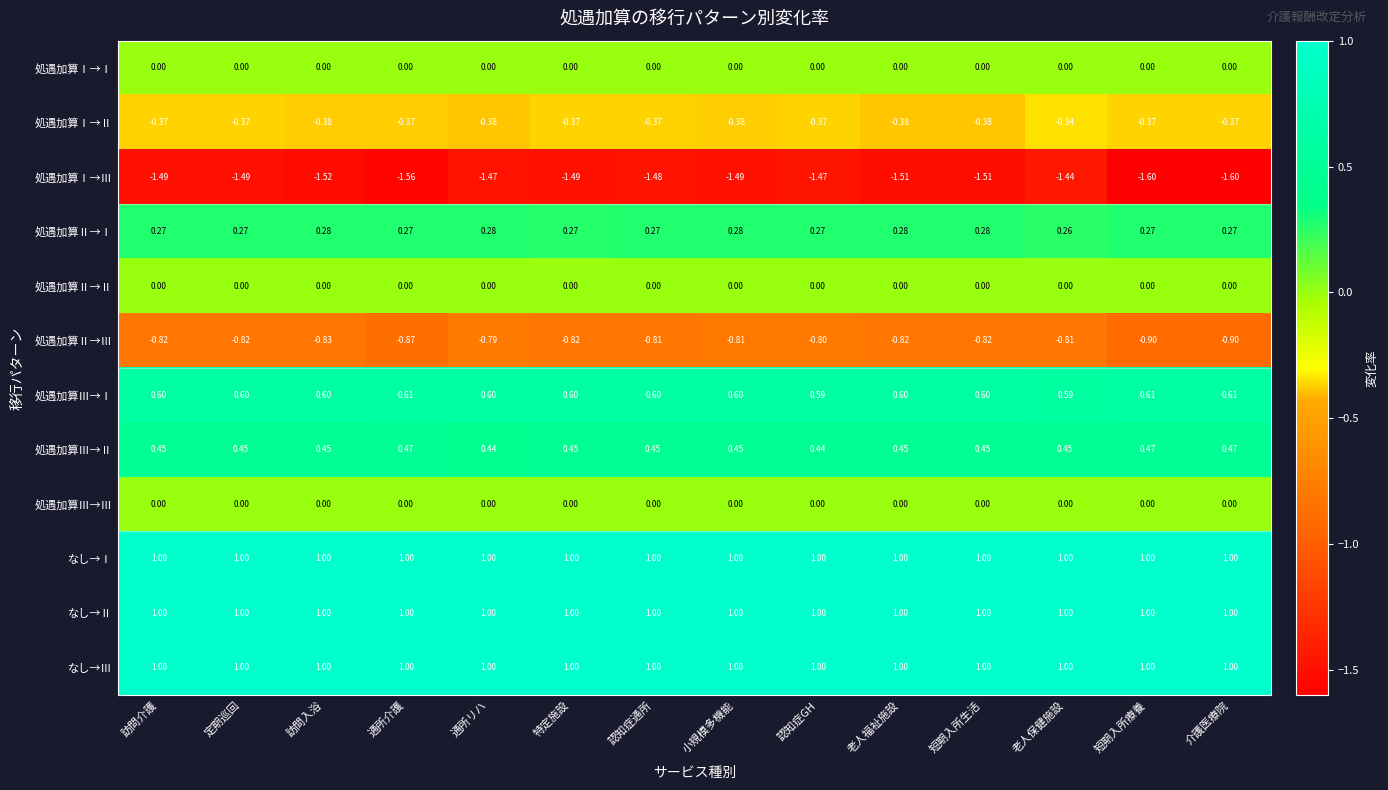

At which label is 処遇加算Ⅱ→Ⅰ closest to 0?

老人保健施設